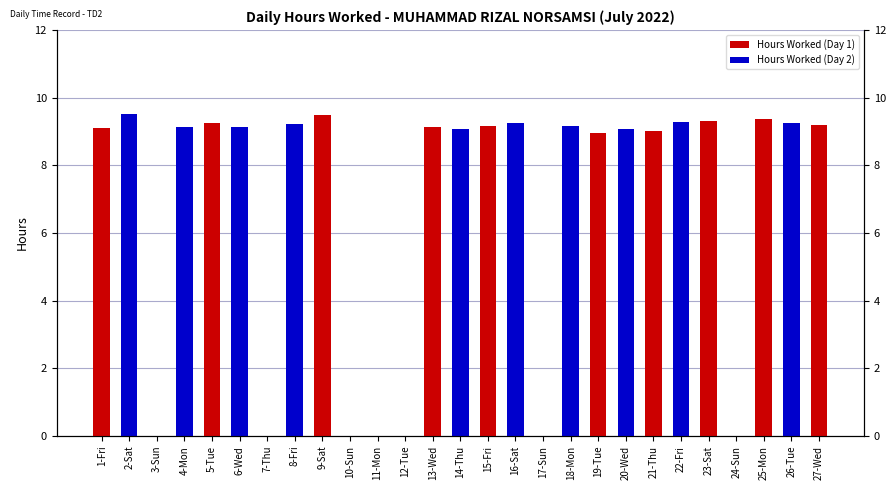

The value of Hours Worked (Day 1) at 14-Thu is 0.0. True or false?

True